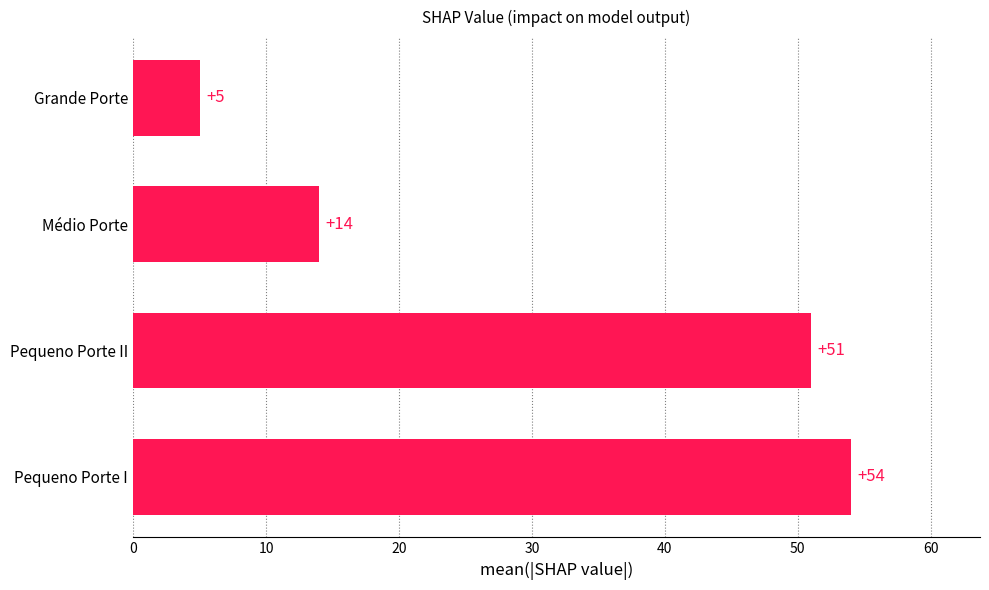

True or false: the data shows 15 at Pequeno Porte II.

False